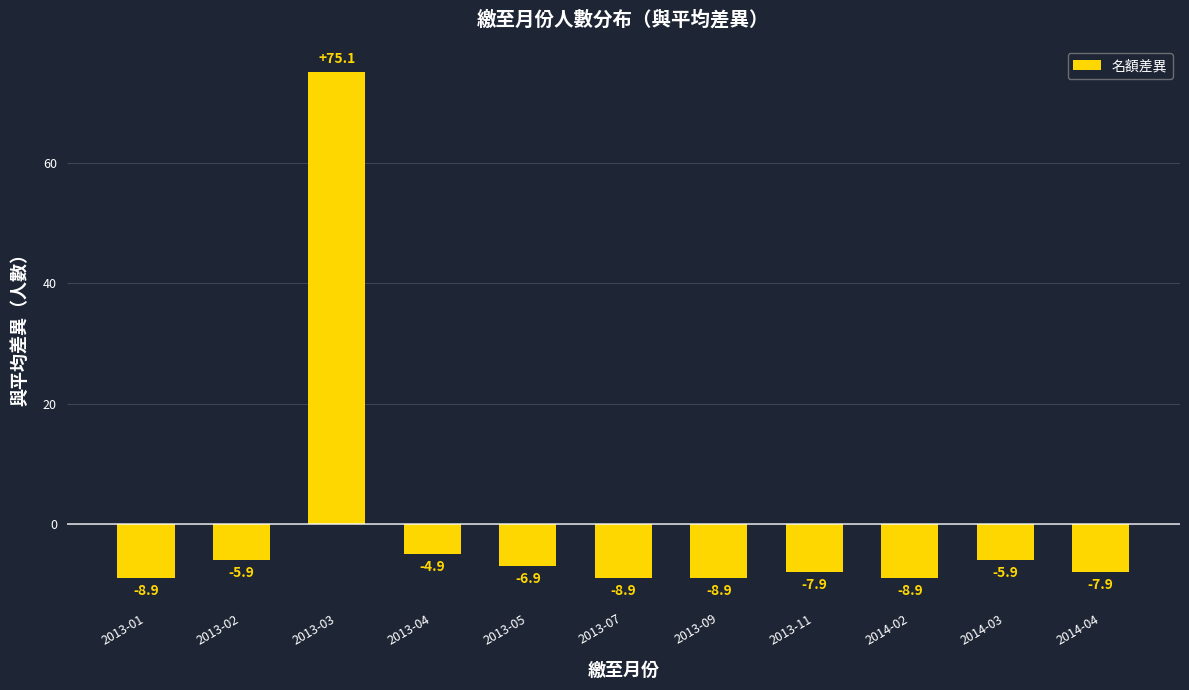

What is the difference between the second highest and minimum values?

4.0